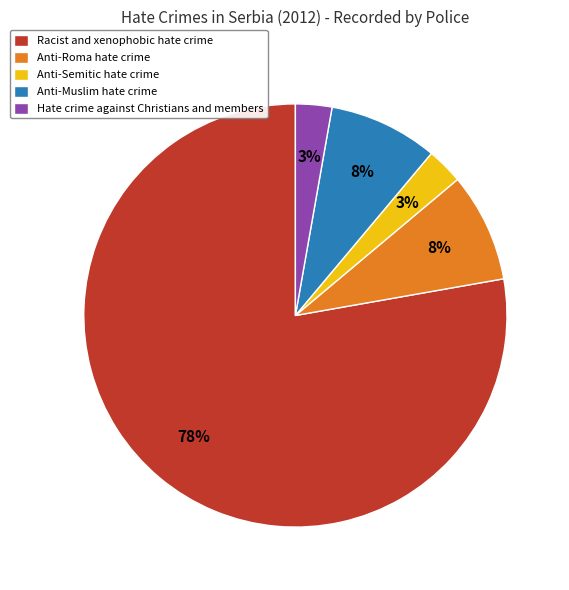

Combined, do Anti-Roma hate crime and Anti-Muslim hate crime account for over 50%?

No